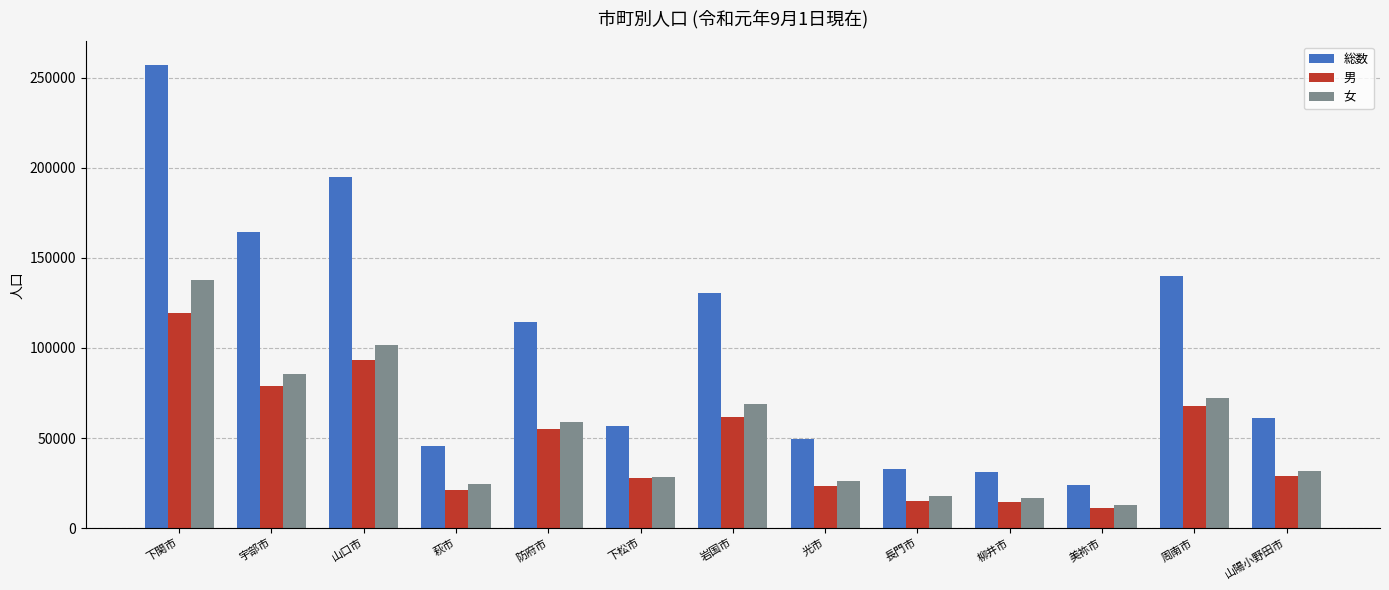

True or false: 男 has a value of 3059 at 美祢市.

False